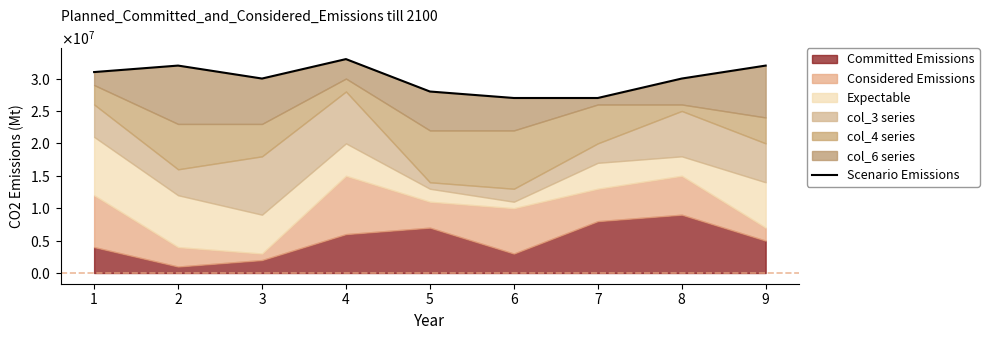

The value at 2 is 19241177. True or false?

False